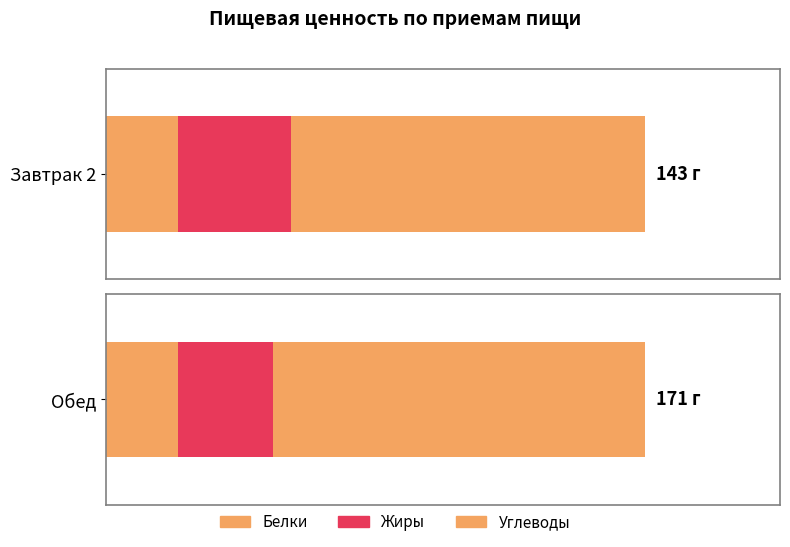

Which series has the widest spread of values?

Углеводы